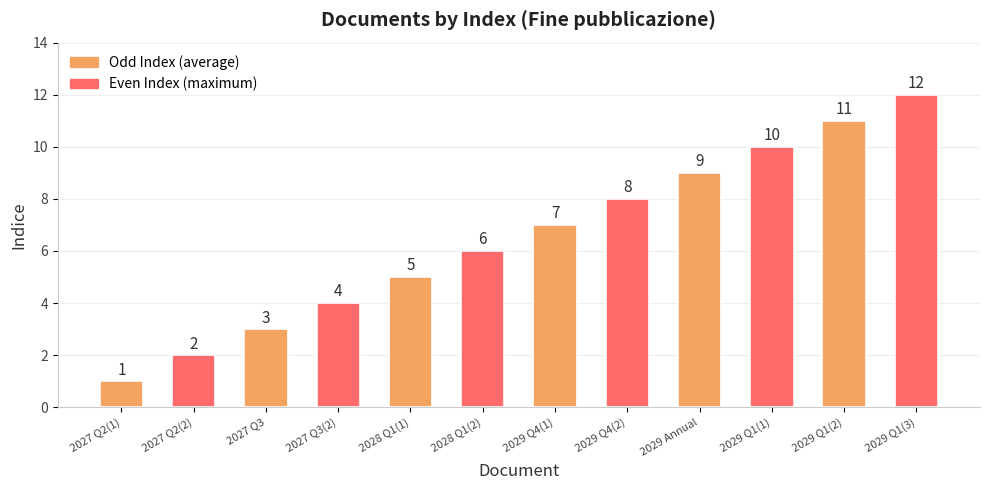

What is the change in value from 2027 Q2(1) to 2028 Q1(2)?

+5